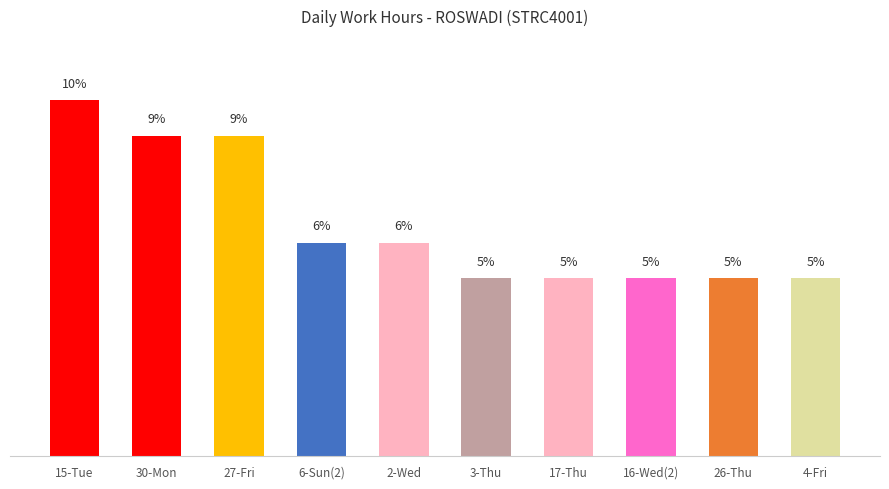

Which has a higher value, 16-Wed(2) or 30-Mon?

30-Mon